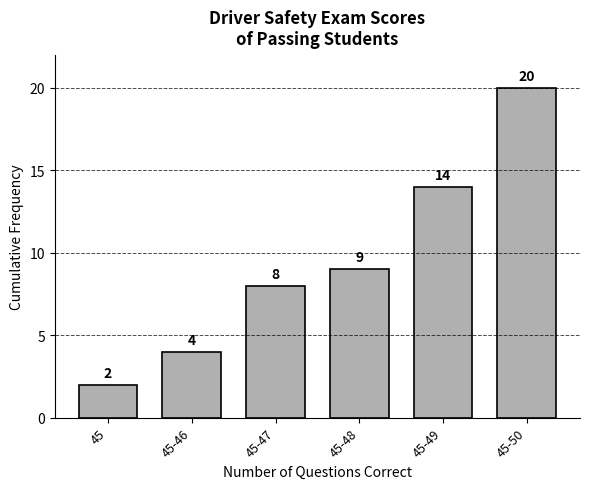

Reading right to left, list all the values displayed in this chart.

20	14	9	8	4	2